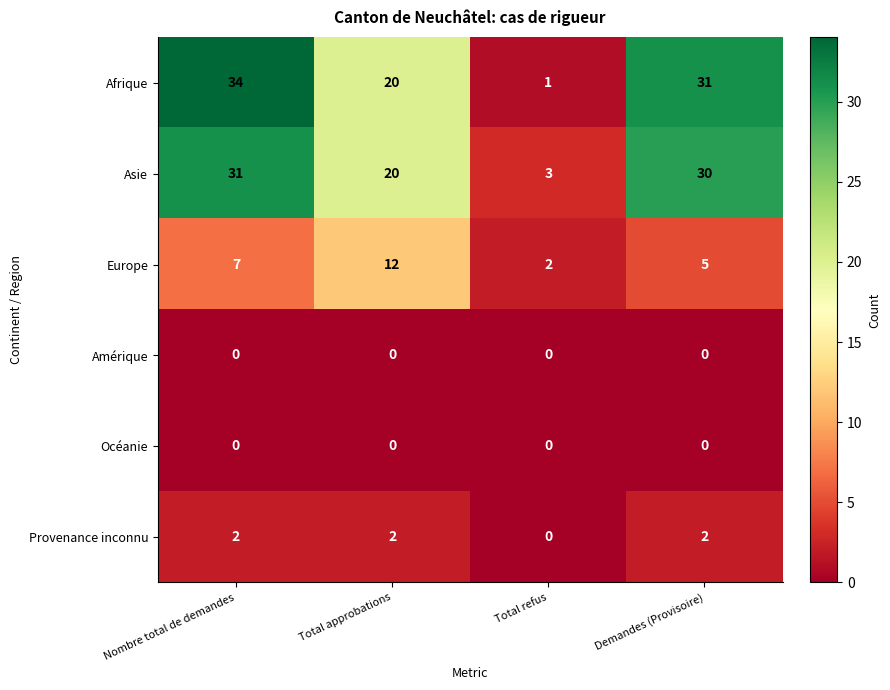

Is the value of Océanie at Demandes (Provisoire) greater than the value of Asie at Demandes (Provisoire)?

No